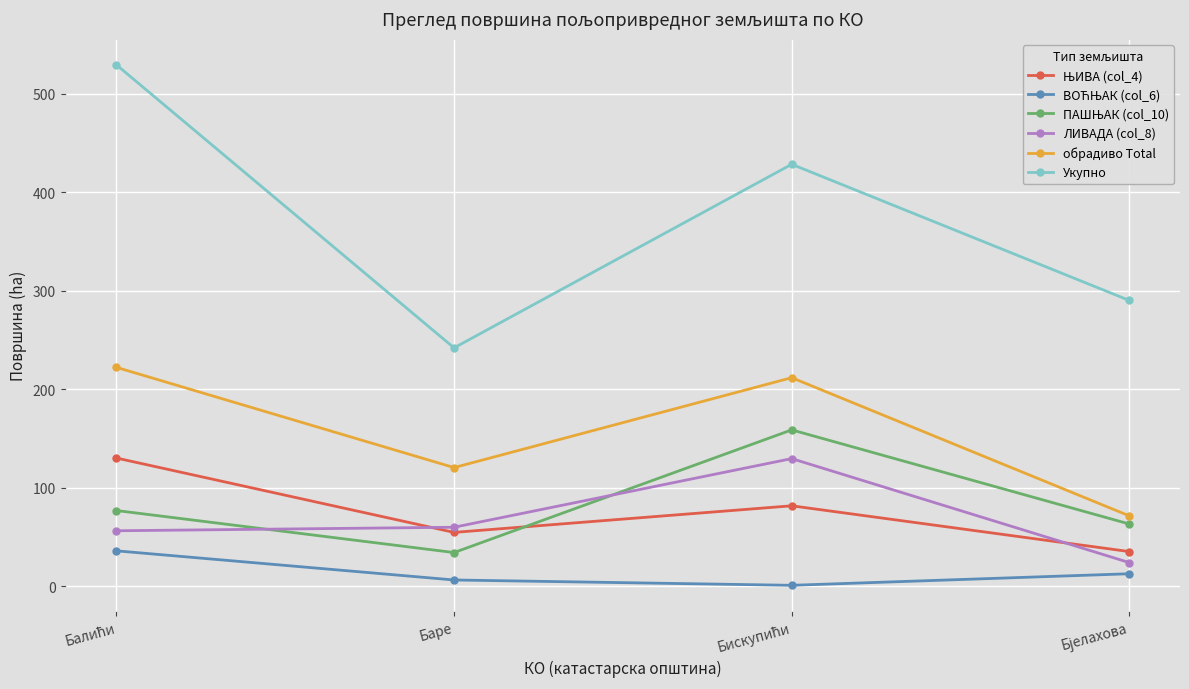

True or false: ЛИВАДА (col_8) and Укупно cross at least once.

False